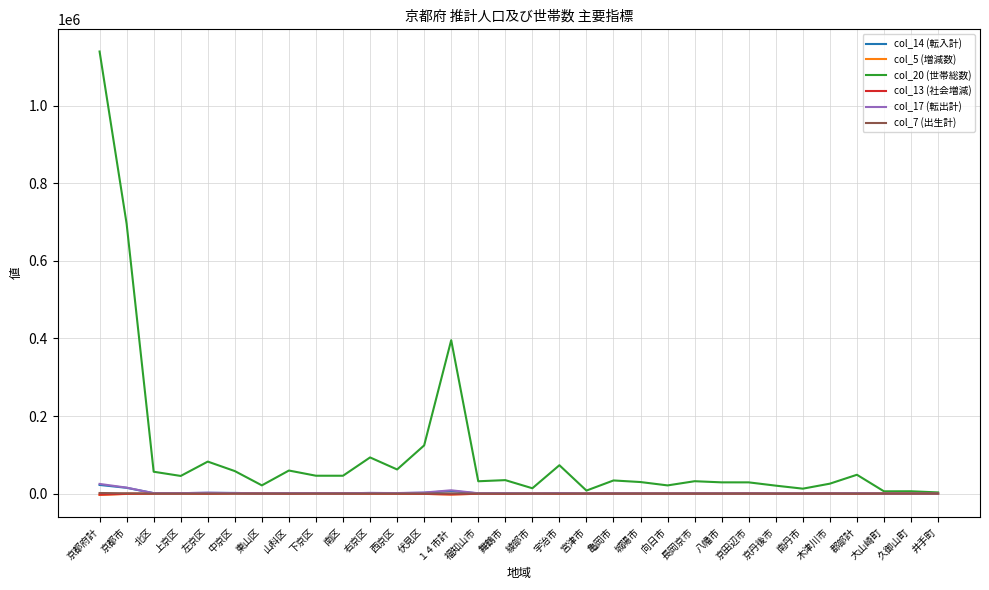

What is the greatest value displayed?

1140014